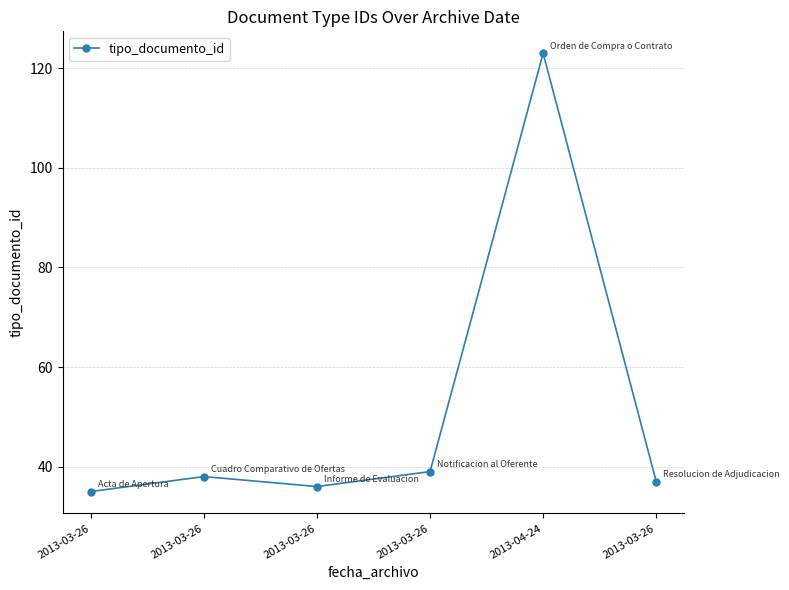

What is the minimum value shown in the chart?

35